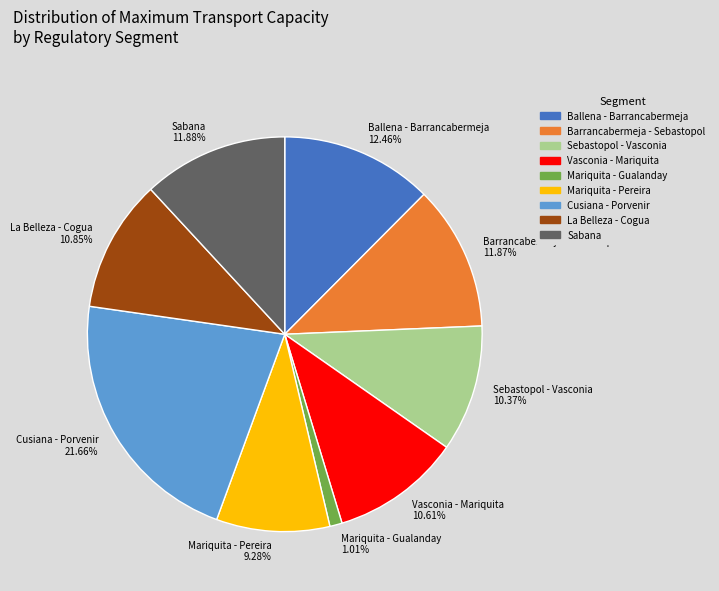

Which category has the smallest portion of the pie?

Mariquita - Gualanday